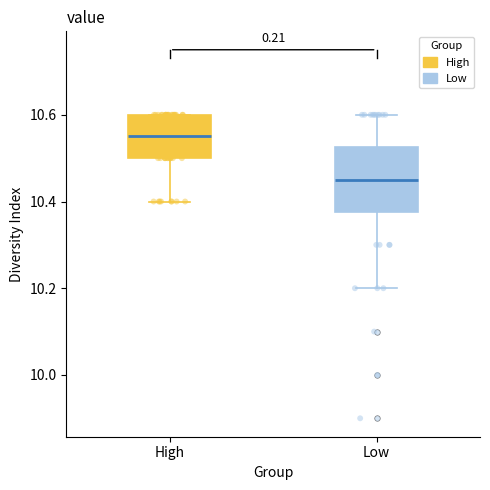

Where does the lower whisker of the box for Low end on the y-axis? The values are not printed on the chart, so give them approximately, as read against the axis.

10.20